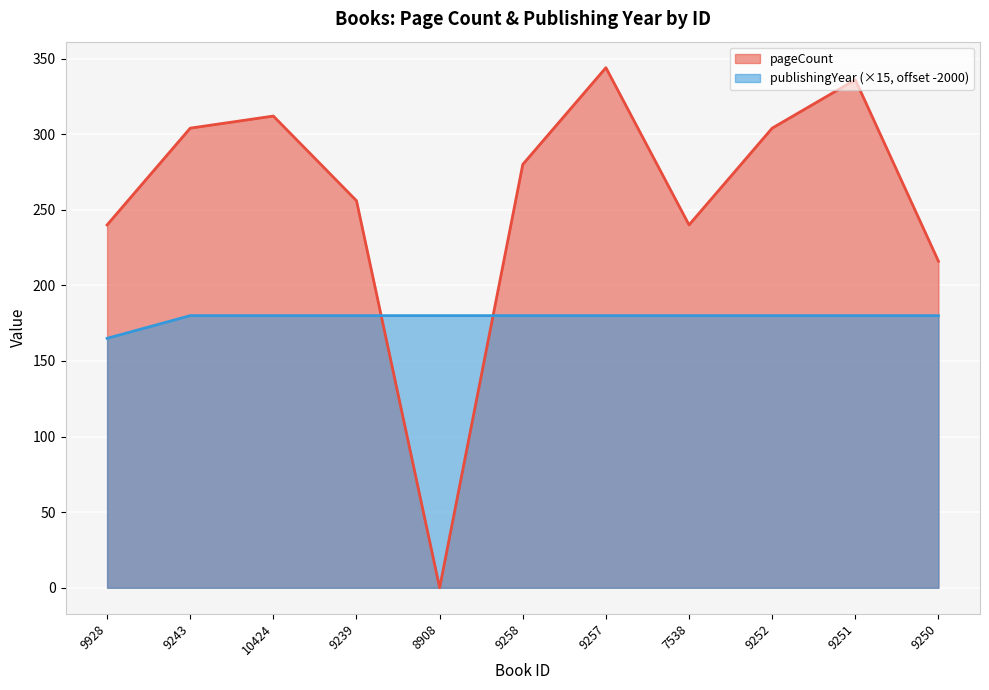

Is it true that pageCount equals 280 at 9258?

True